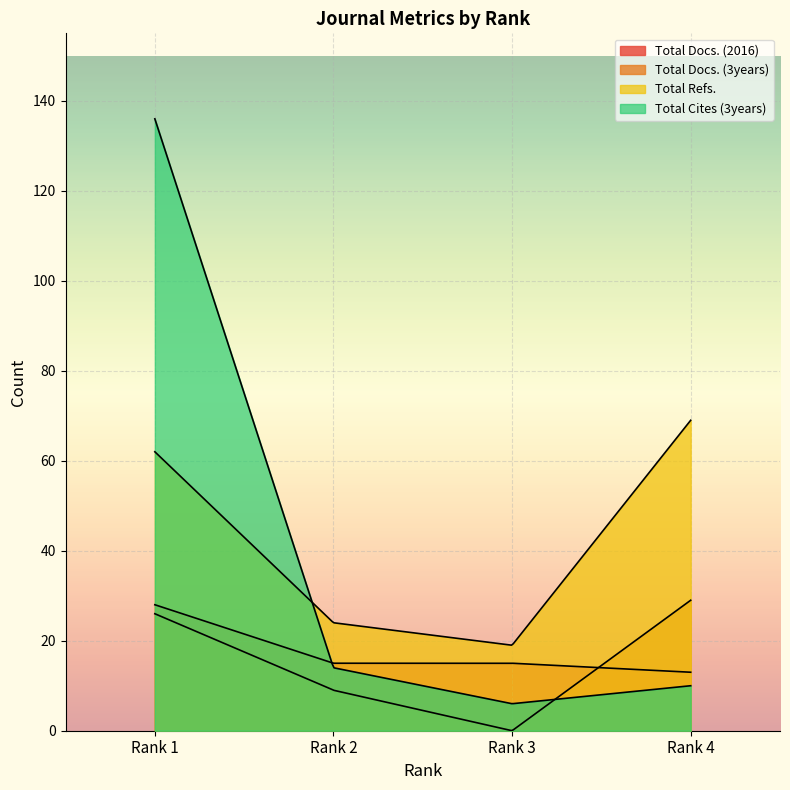

Is it true that Total Docs. (3years) equals 40 at Rank 1?

False